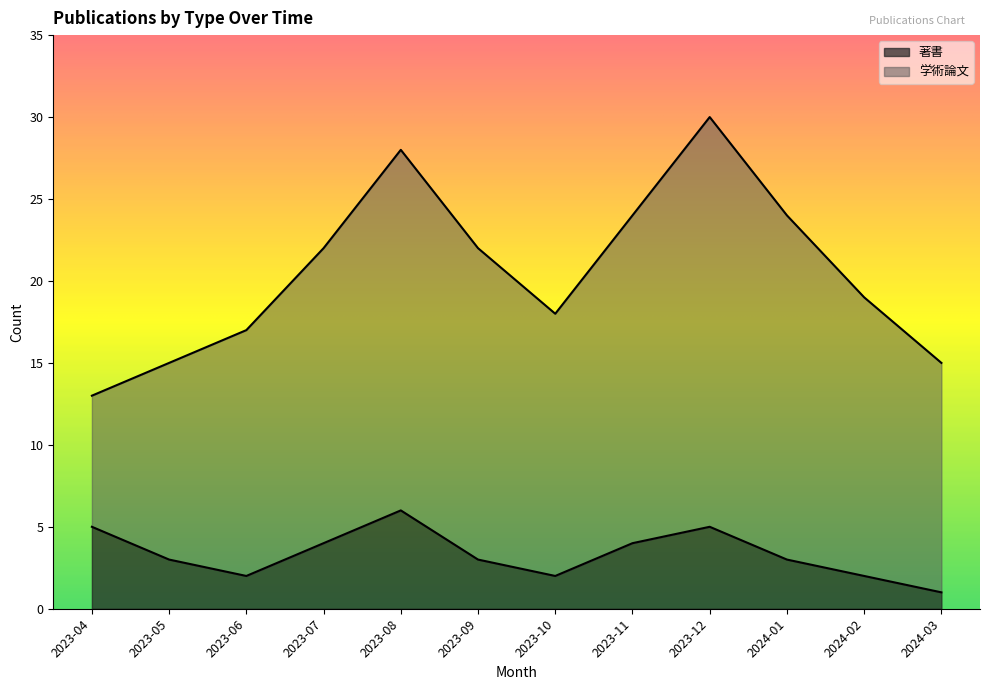

How many data points are above 3?

5